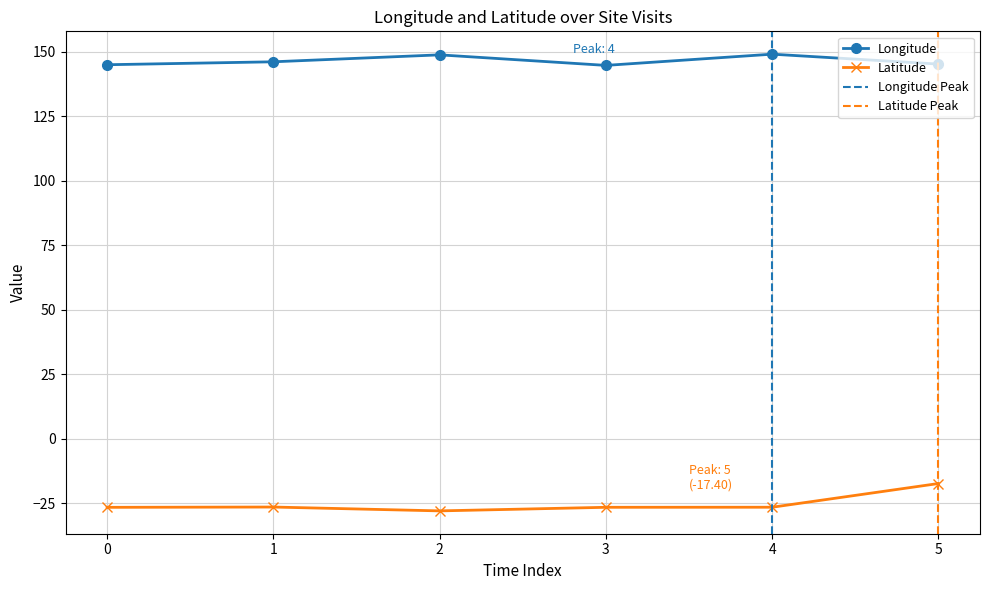

The value of Latitude at 3 is -26.6. True or false?

True